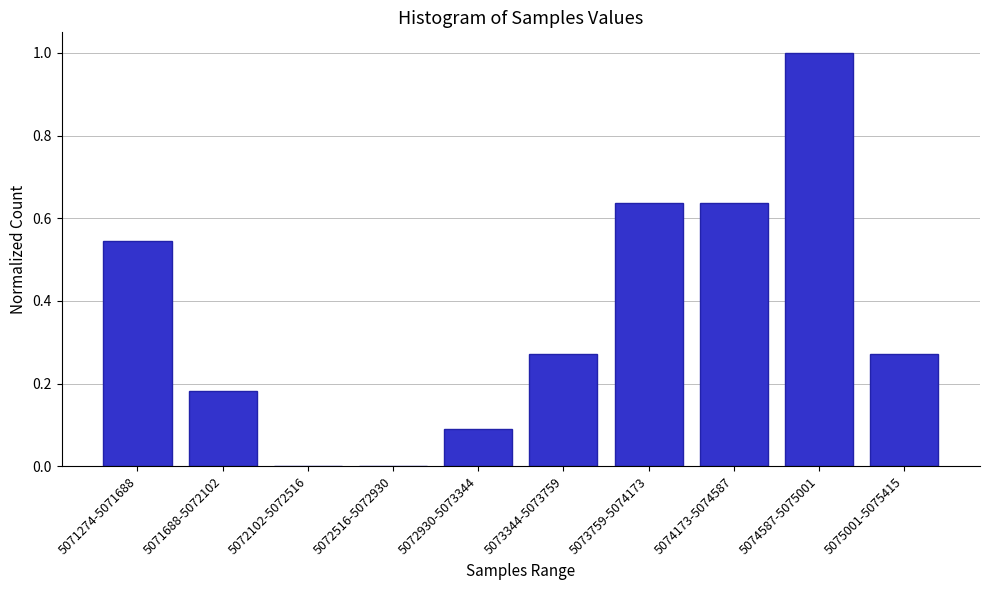

Which has a higher value, 5074173-5074587 or 5075001-5075415?

5074173-5074587